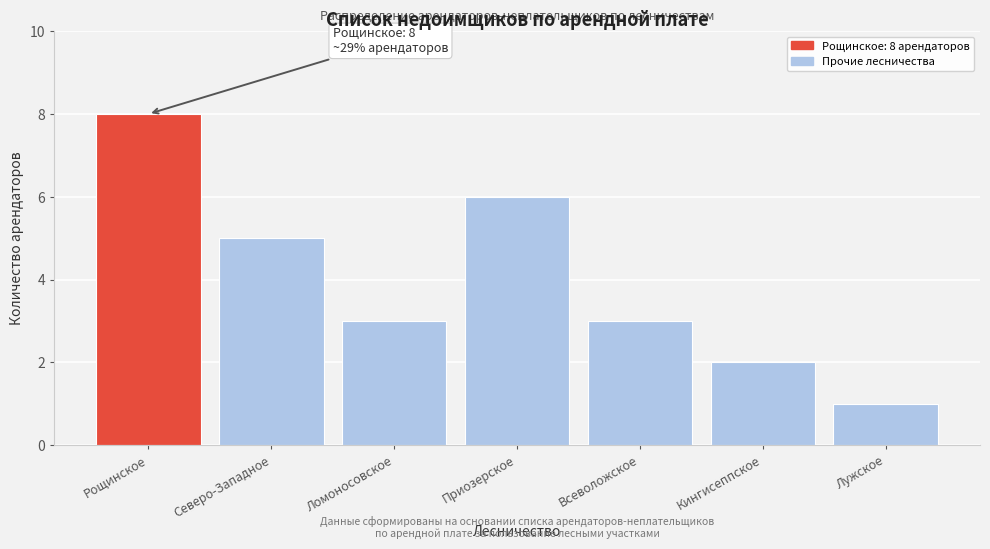

Reading left to right, extract all data points from this chart.

Рощинское=8	Северо-Западное=5	Ломоносовское=3	Приозерское=6	Всеволожское=3	Кингисеппское=2	Лужское=1